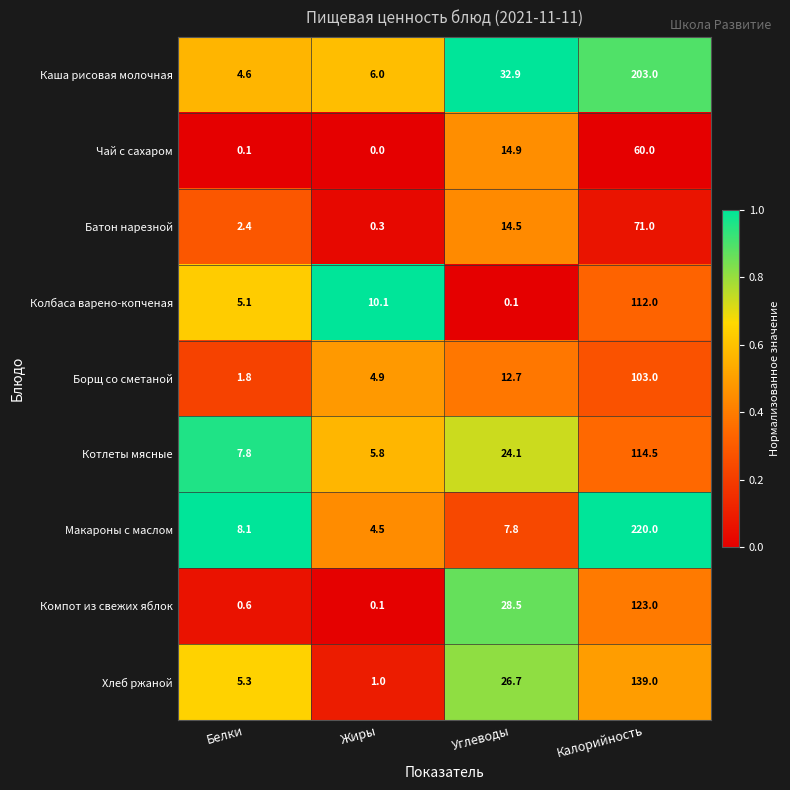

Is the value of Котлеты мясные at Белки greater than the value of Батон нарезной at Калорийность?

No